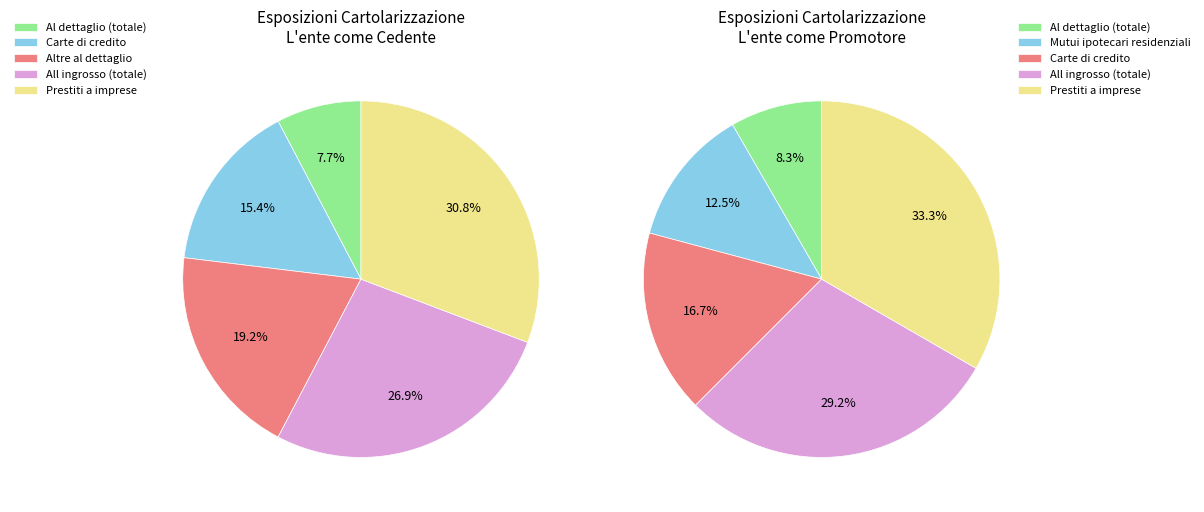

Is it true that 4 is 44% of the pie?

False